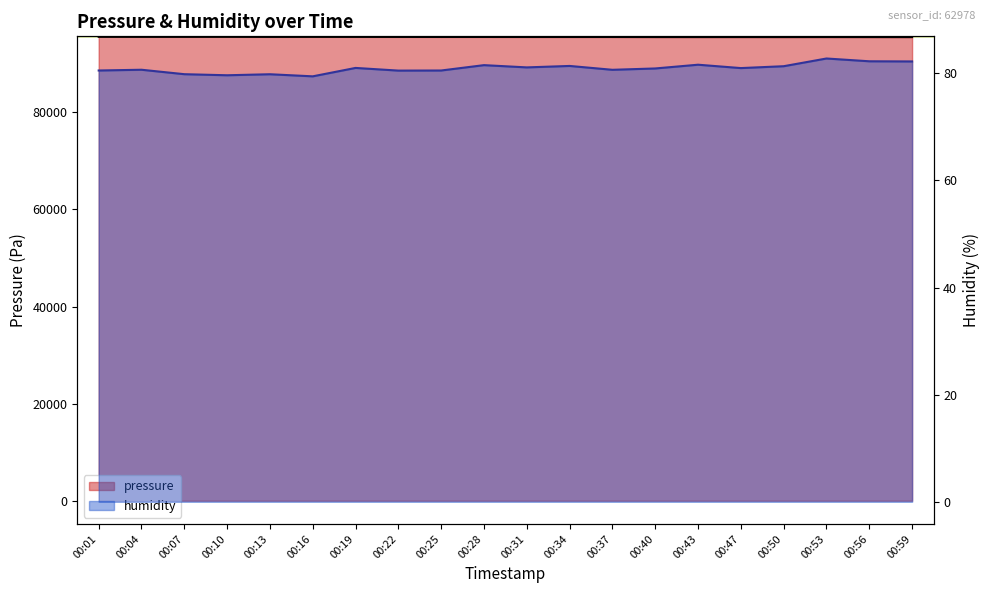

Reading left to right, list all the values displayed in this chart.

pressure: 00:01=95576.8	00:04=95571.8	00:07=95569.4	00:10=95575.2	00:13=95561.3	00:16=95567.0	00:19=95563.6	00:22=95556.2	00:25=95546.2	00:28=95547.6	00:31=95542.9	00:34=95542.3	00:37=95541.9	00:40=95530.7	00:43=95528.0	00:47=95529.9	00:50=95526.1	00:53=95531.2	00:56=95526.1	00:59=95521.5
humidity: 00:01=80.5	00:04=80.7	00:07=79.8	00:10=79.6	00:13=79.8	00:16=79.4	00:19=81.0	00:22=80.5	00:25=80.5	00:28=81.5	00:31=81.1	00:34=81.4	00:37=80.7	00:40=80.9	00:43=81.6	00:47=81.0	00:50=81.3	00:53=82.8	00:56=82.2	00:59=82.2